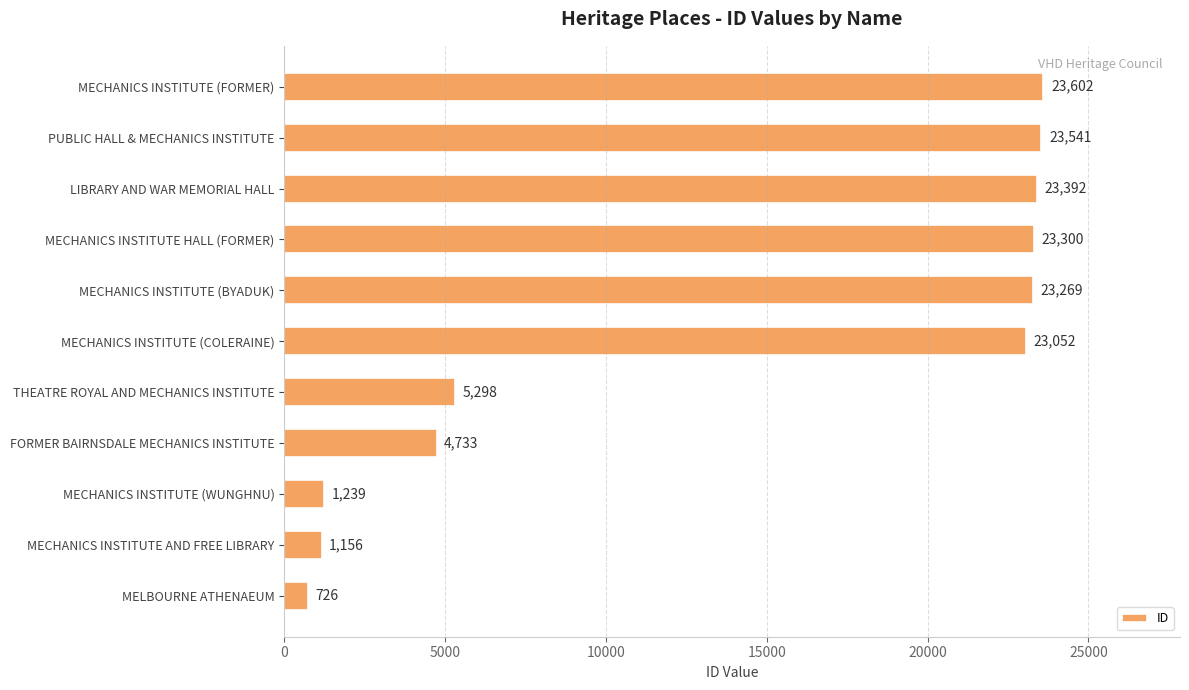

List the labels in order of value, largest first.

MECHANICS INSTITUTE (FORMER), PUBLIC HALL & MECHANICS INSTITUTE, LIBRARY AND WAR MEMORIAL HALL, MECHANICS INSTITUTE HALL (FORMER), MECHANICS INSTITUTE (BYADUK), MECHANICS INSTITUTE (COLERAINE), THEATRE ROYAL AND MECHANICS INSTITUTE, FORMER BAIRNSDALE MECHANICS INSTITUTE, MECHANICS INSTITUTE (WUNGHNU), MECHANICS INSTITUTE AND FREE LIBRARY, MELBOURNE ATHENAEUM